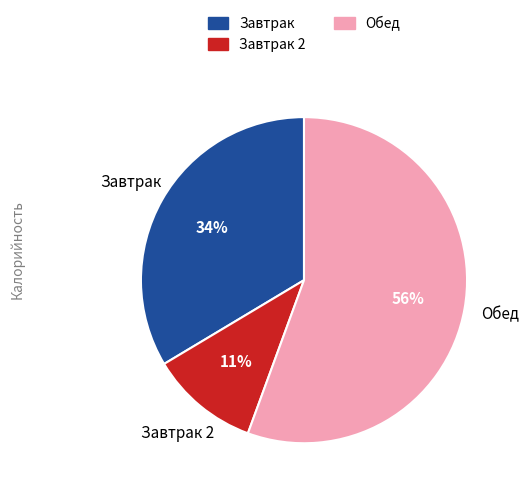

To the nearest percent, what is the average slice percentage?

33%